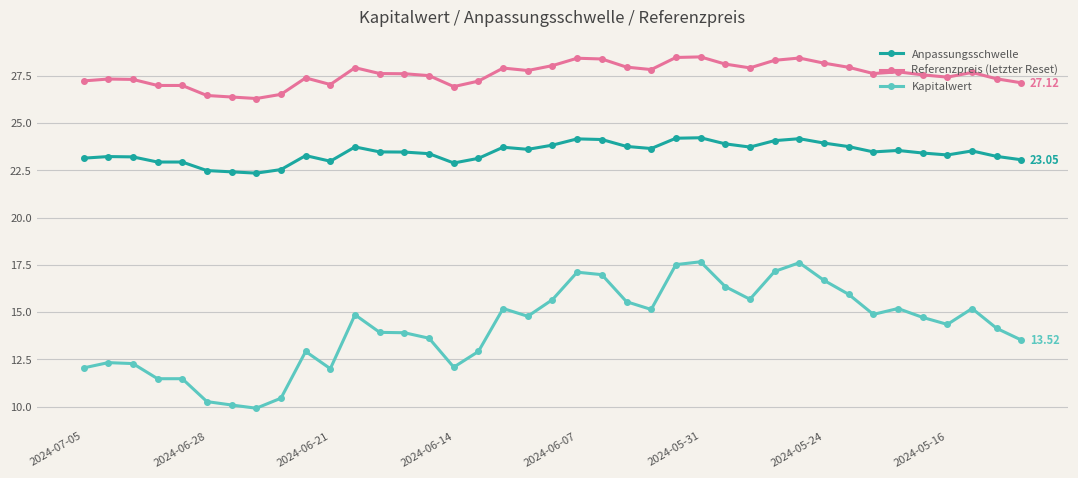

True or false: Kapitalwert and Referenzpreis (letzter Reset) cross at least once.

False